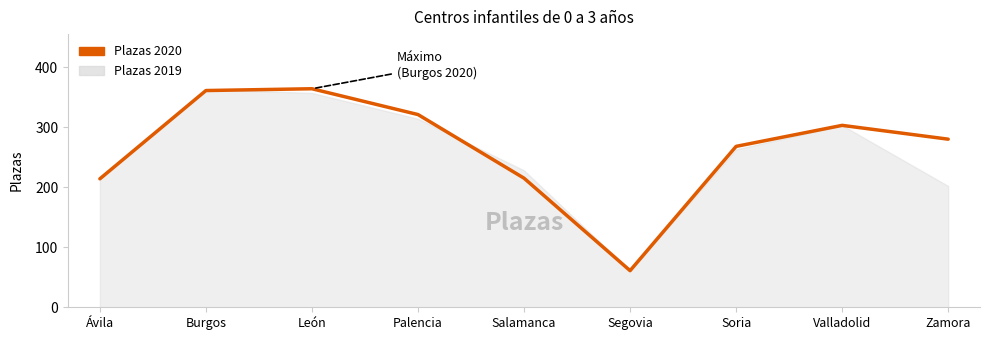

Which has a higher value, Ávila or Zamora?

Zamora